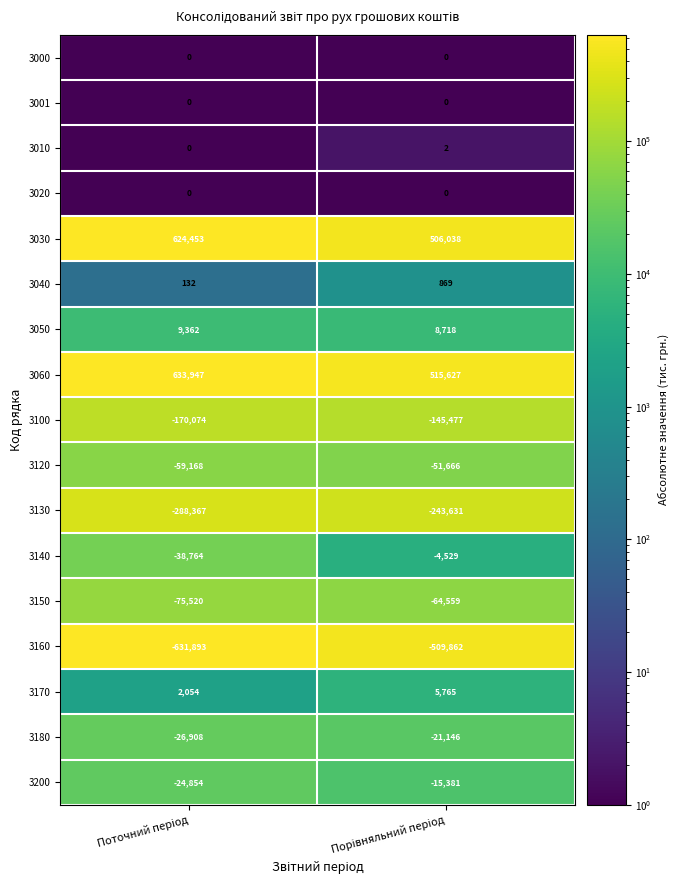

Which series has the largest total across all categories?

3060